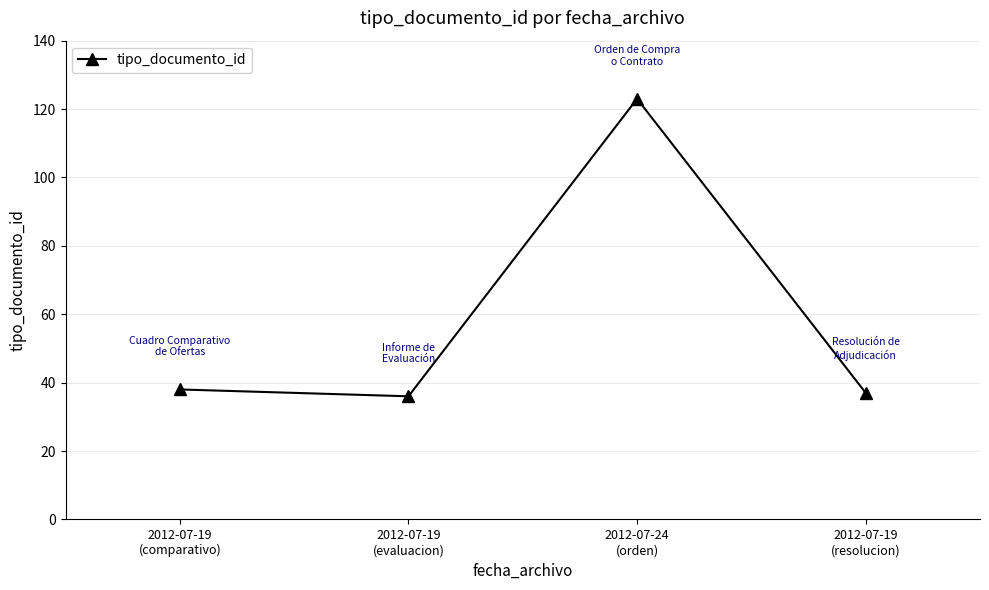

What is the difference between the values at 2012-07-19
(comparativo) and 2012-07-19
(resolucion)?

1